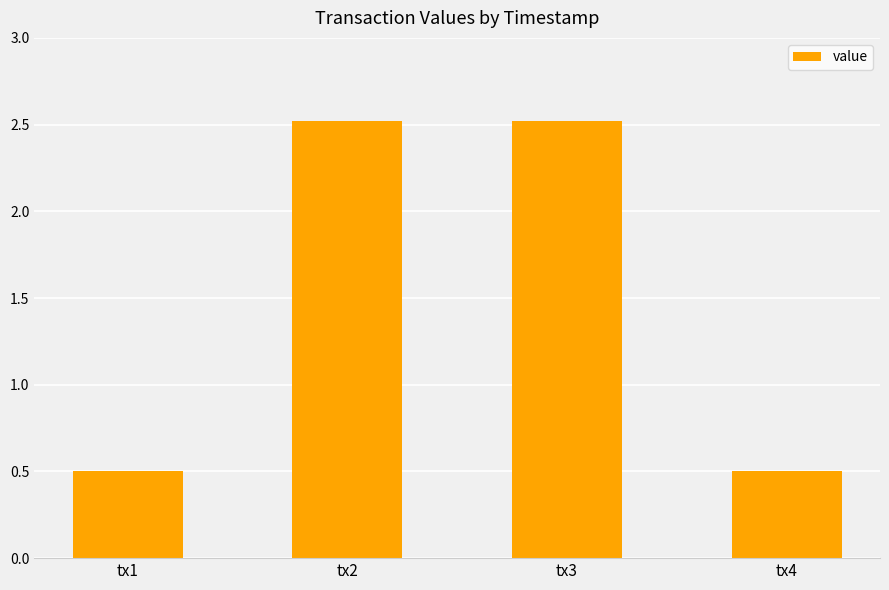

How many values are below 2?

2